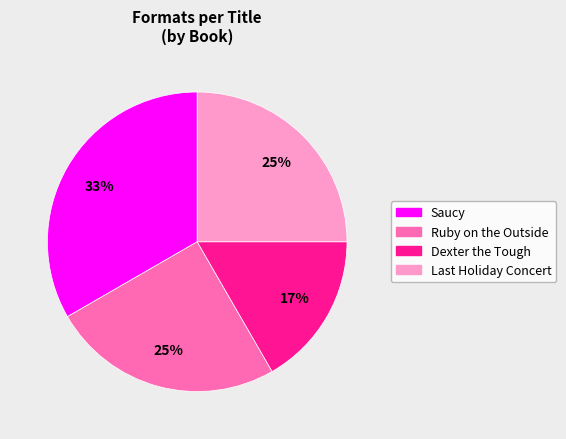

How many segments does this pie chart have?

4